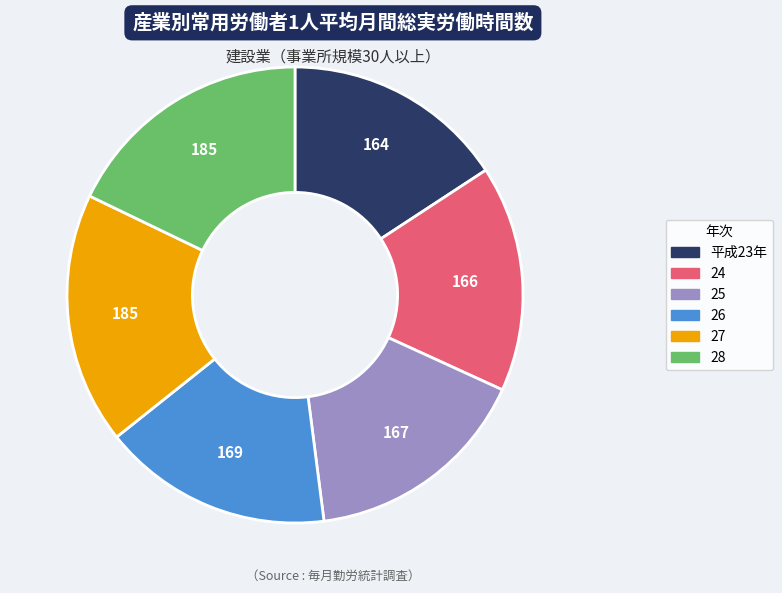

Between 27 and 26, which is larger?

27